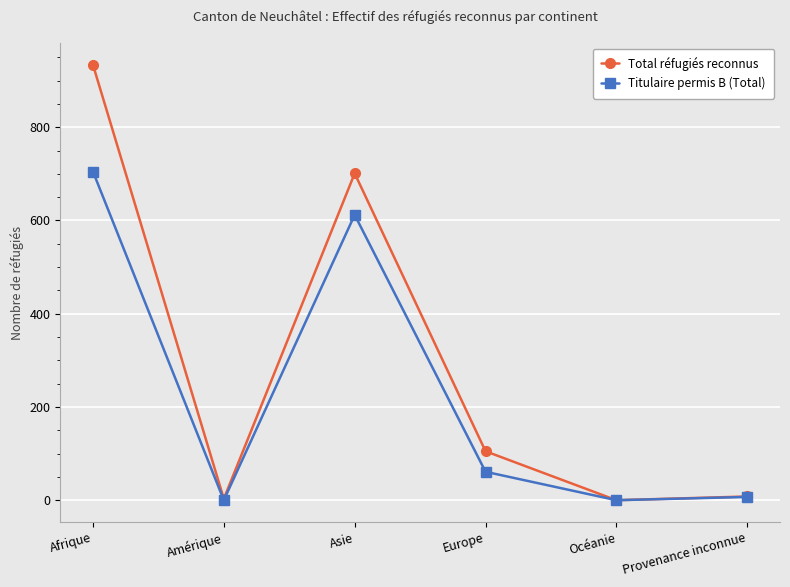

The value of Titulaire permis B (Total) at Europe is 61. True or false?

True